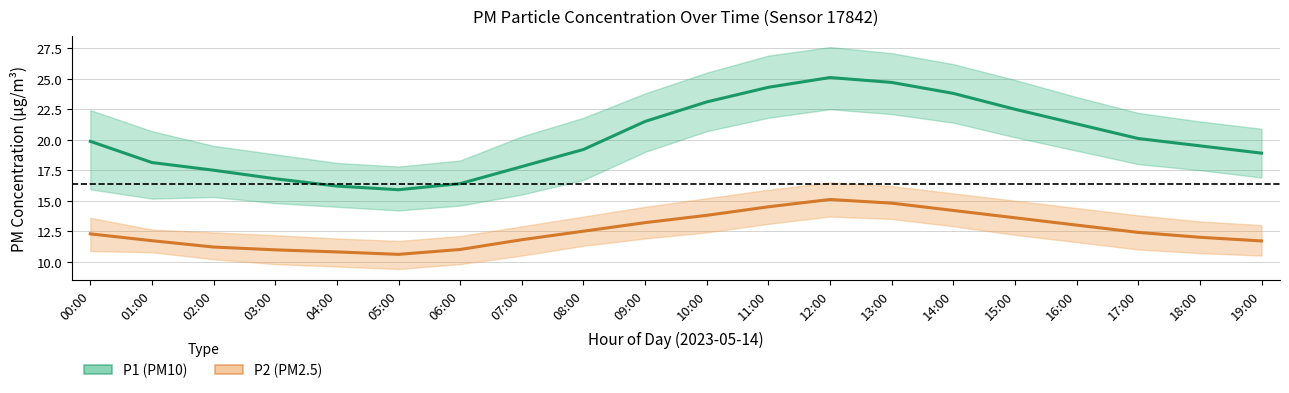

What is the sum of all P2 (PM2.5) values?

251.2